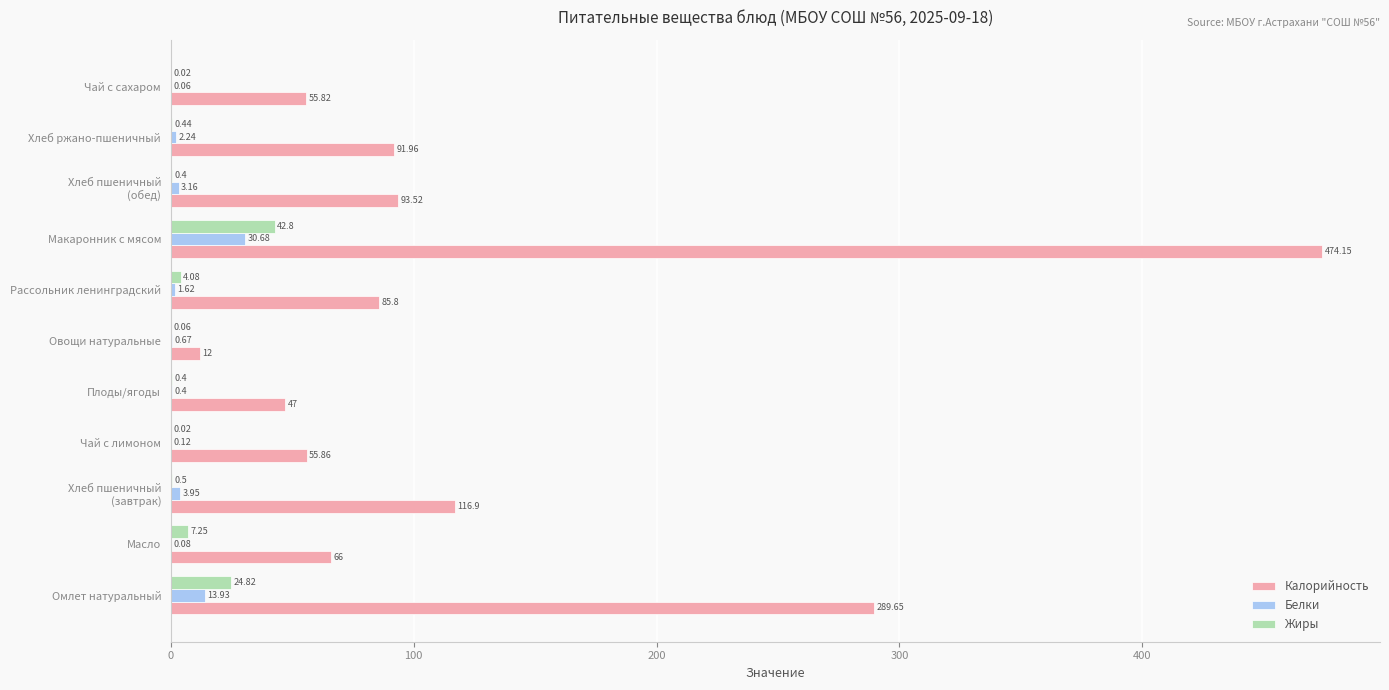

What is the sum of all Жиры values?

80.8